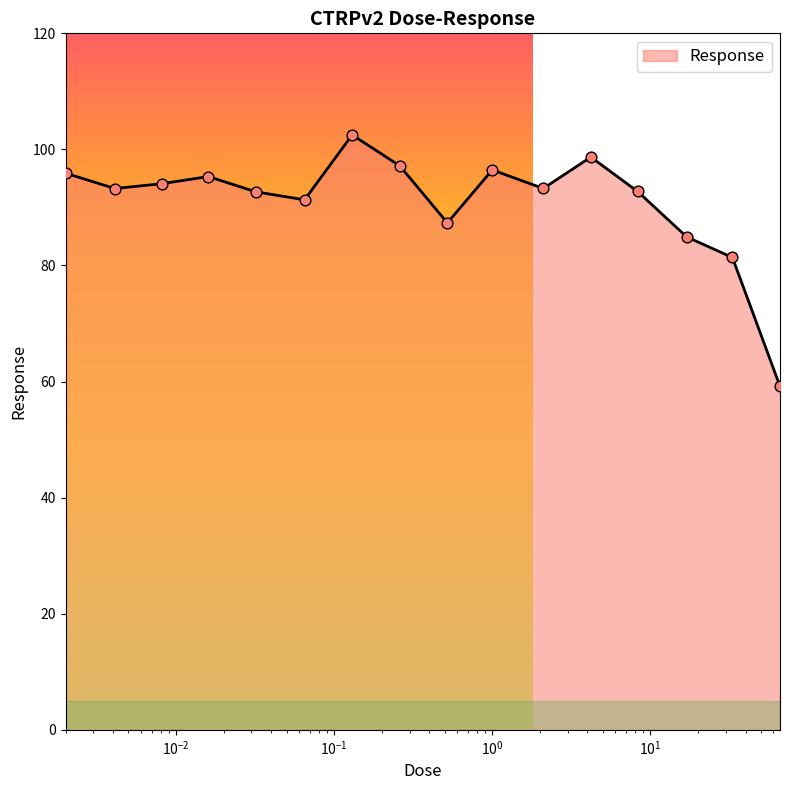

What is the smallest value displayed?

59.2